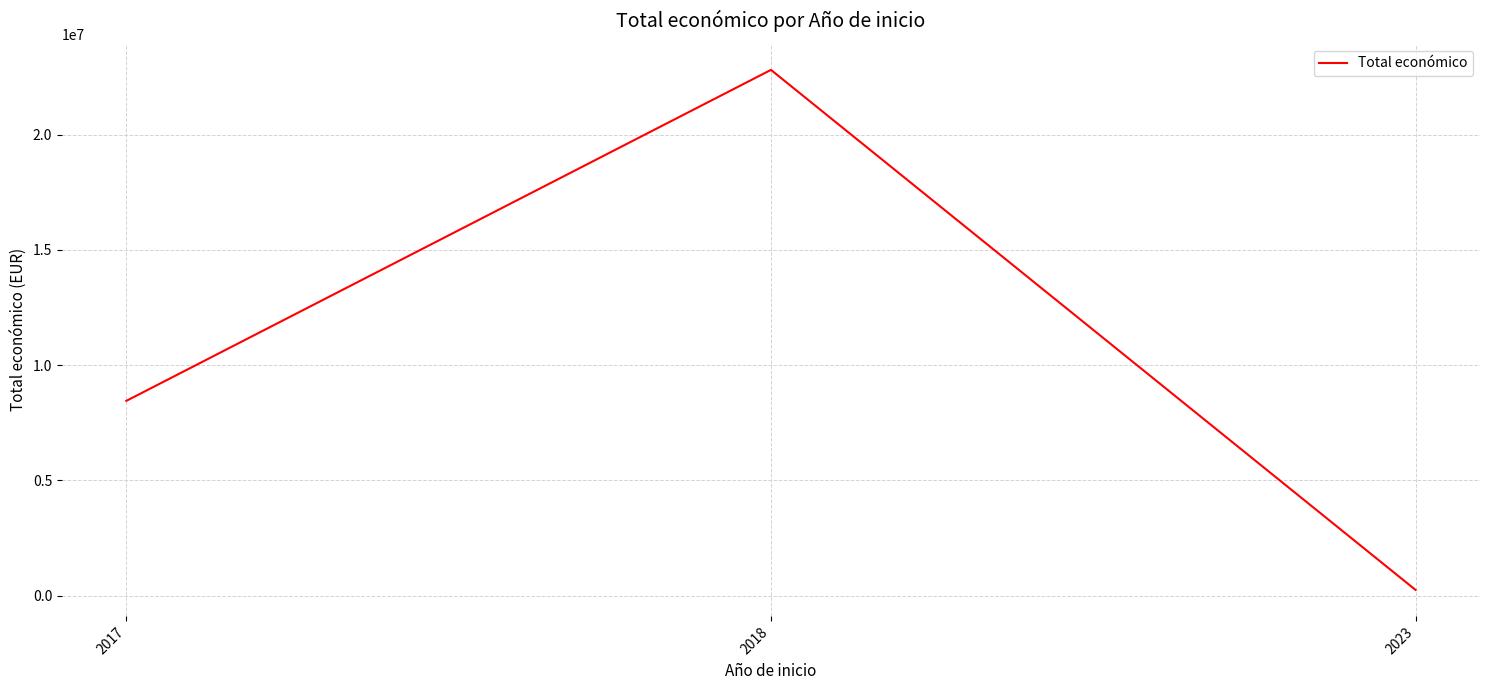

Between 2017 and 2023, which is larger?

2017